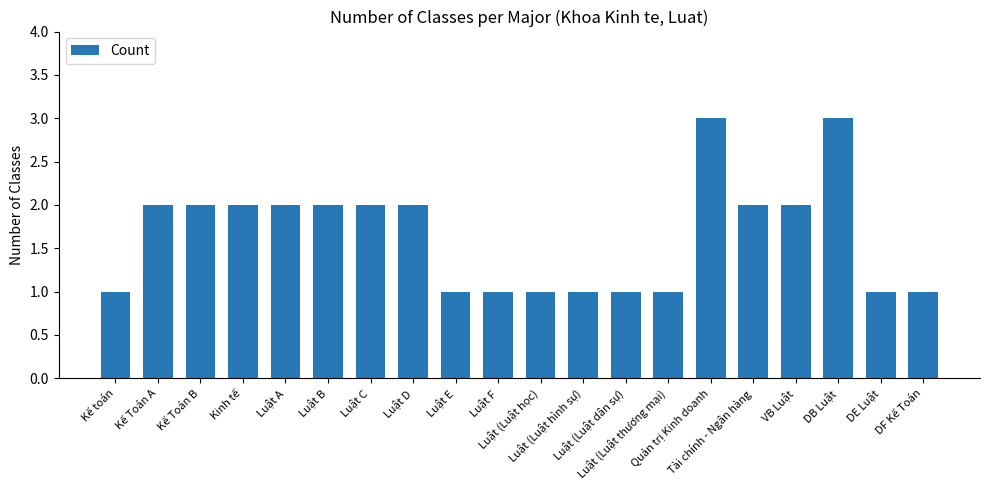

The chart shows a value of 1 at Luật E. True or false?

True